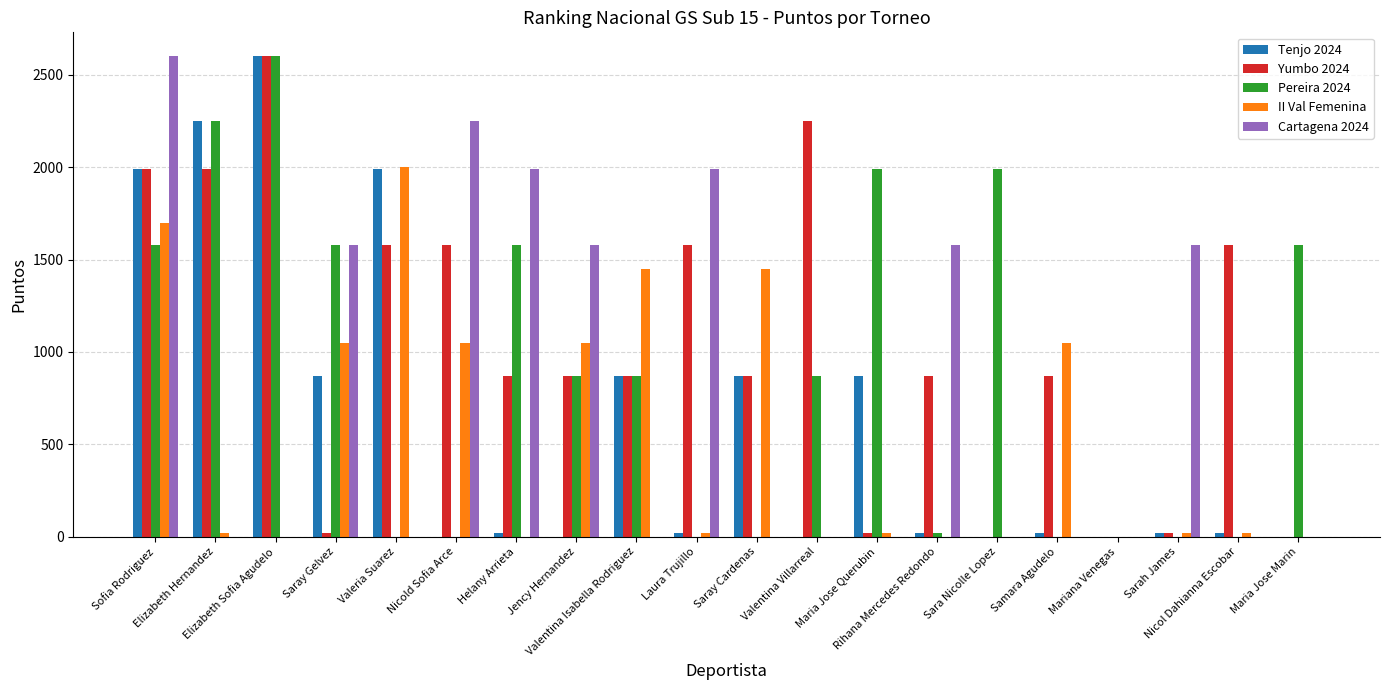

Which series has the largest total across all categories?

Yumbo 2024